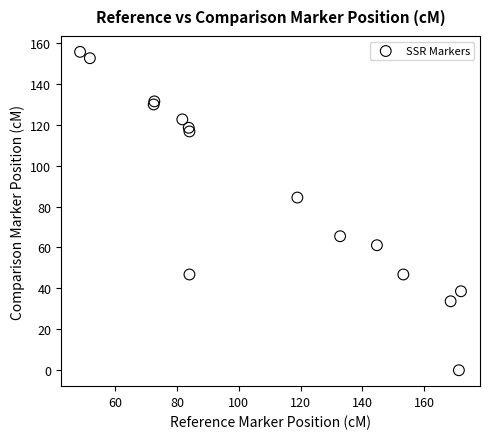

What Y value in the scatter plot is closest to 77?

84.4